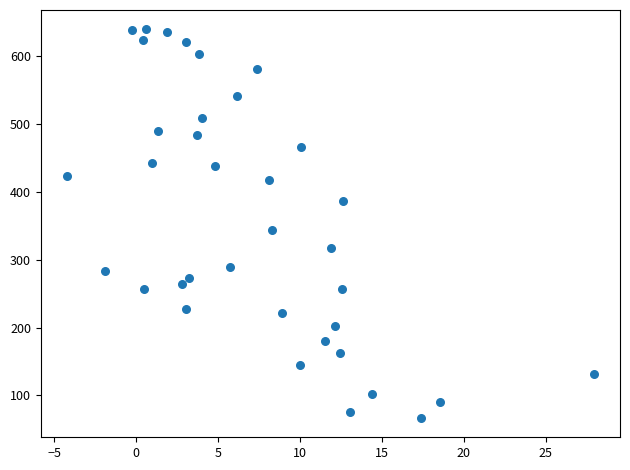

What is the range of Y values (max minus min)?

572.5